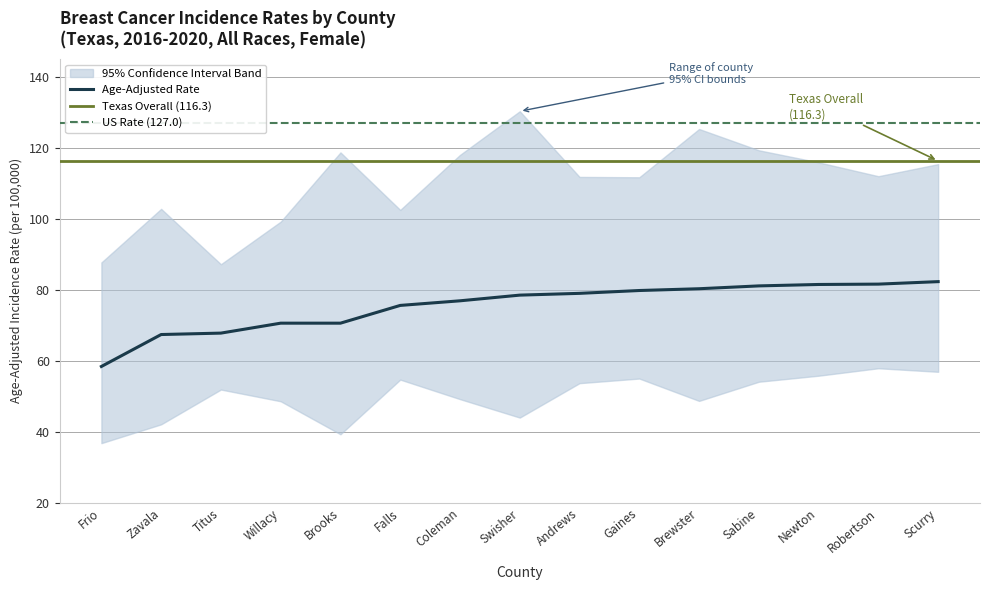

The value of Age-Adjusted Rate at Titus is 14.3. True or false?

False